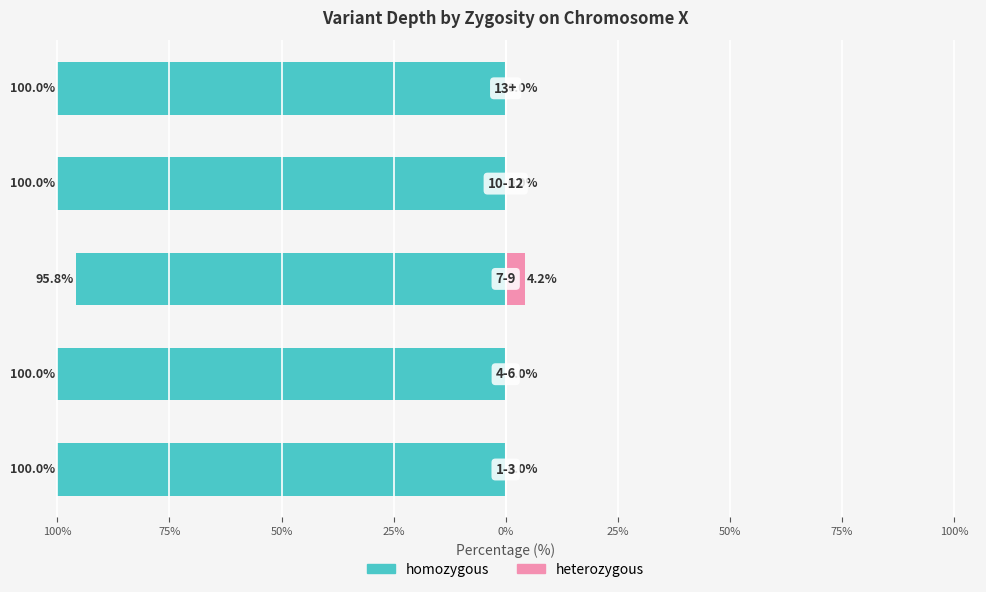

What is the average value of the heterozygous series?

0.8